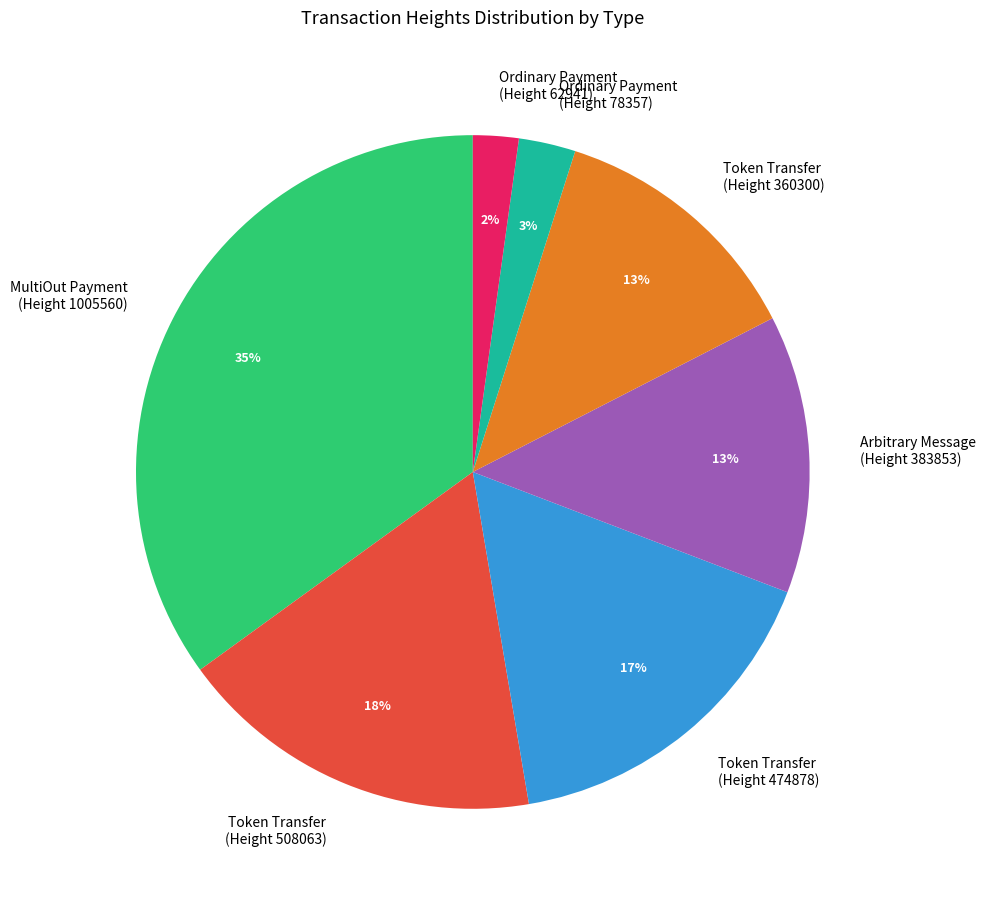

Is there any slice that represents more than half of the pie?

No